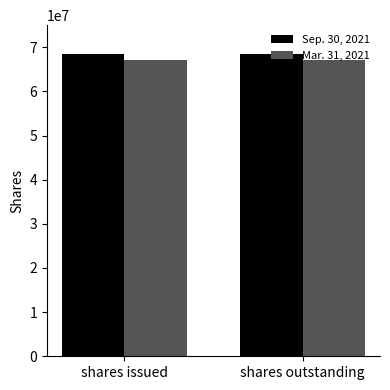

Reading left to right, transcribe all the data shown in this chart.

Sep. 30, 2021: 68394000	68394000
Mar. 31, 2021: 67069000	67069000